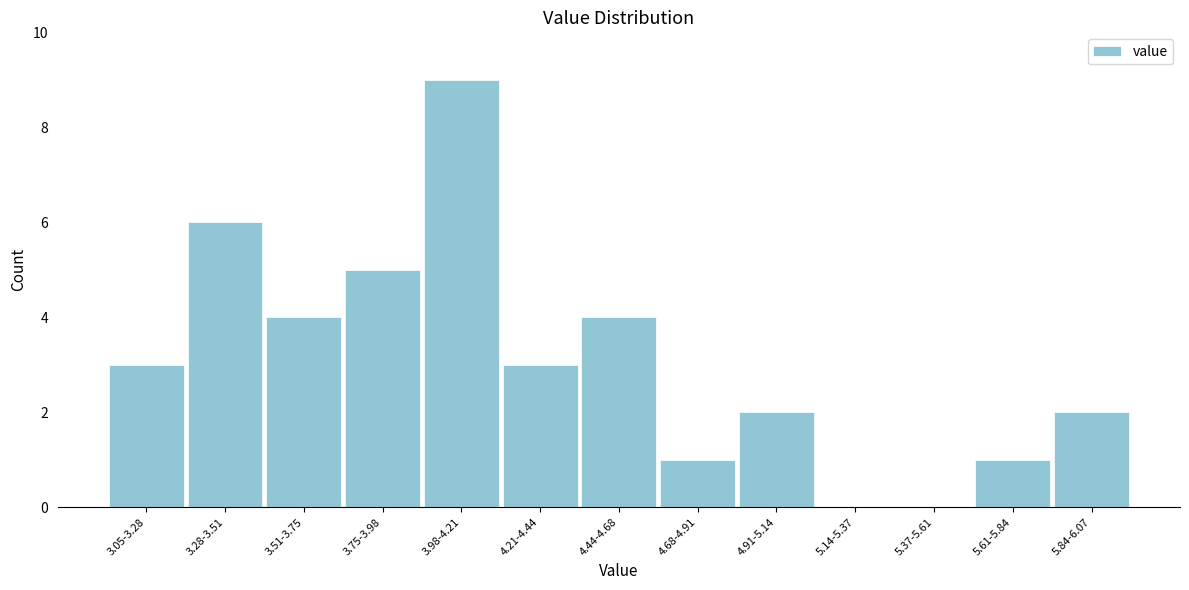

Reading right to left, extract all data points from this chart.

5.84-6.07=2	5.61-5.84=1	5.37-5.61=0	5.14-5.37=0	4.91-5.14=2	4.68-4.91=1	4.44-4.68=4	4.21-4.44=3	3.98-4.21=9	3.75-3.98=5	3.51-3.75=4	3.28-3.51=6	3.05-3.28=3